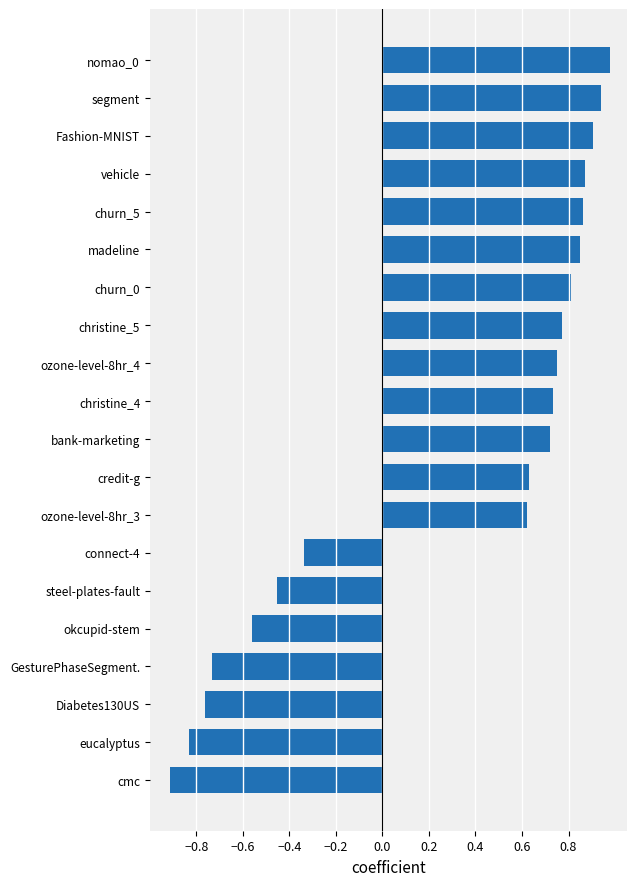

What is the average value?

0.3